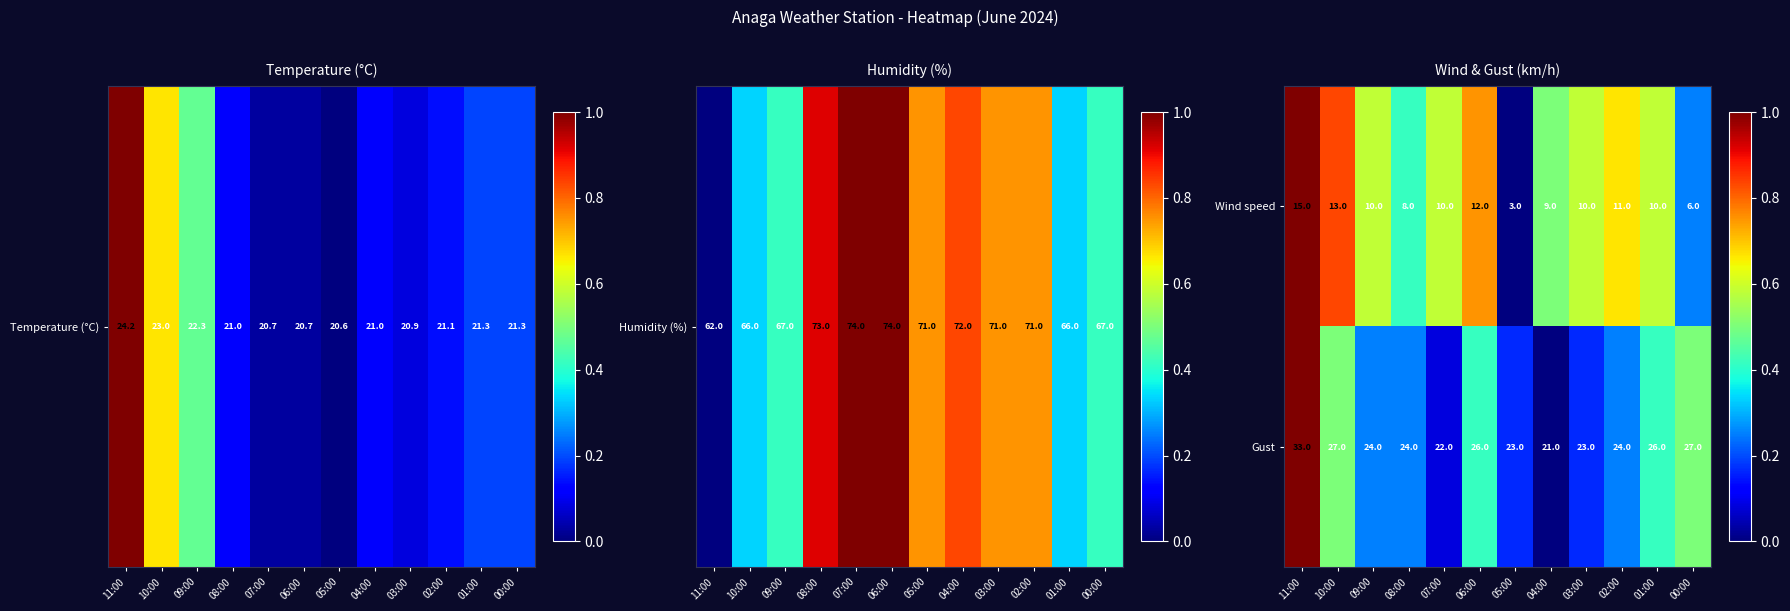

True or false: Gust has a value of 9 at 09:00.

False